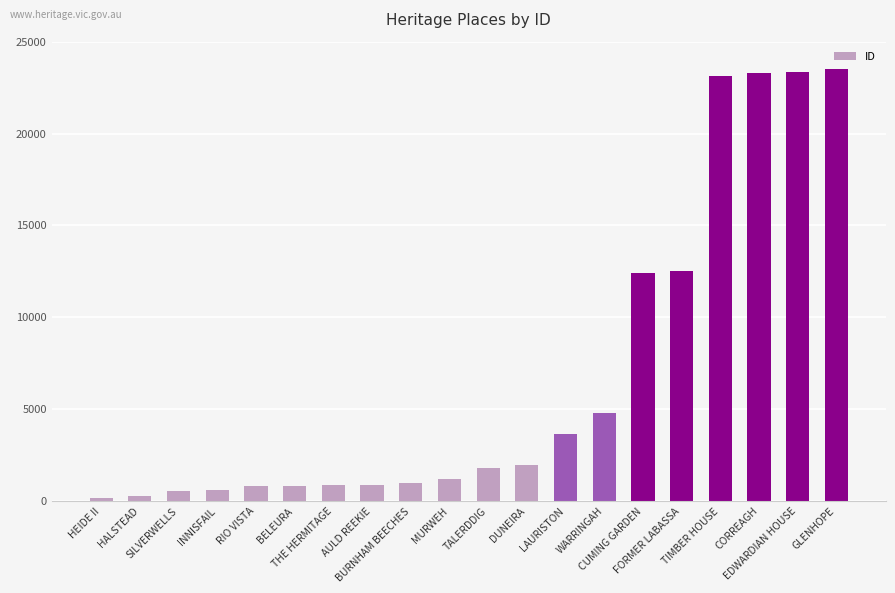

Approximately how many times larger is the value at LAURISTON compared to TIMBER HOUSE?

0.2